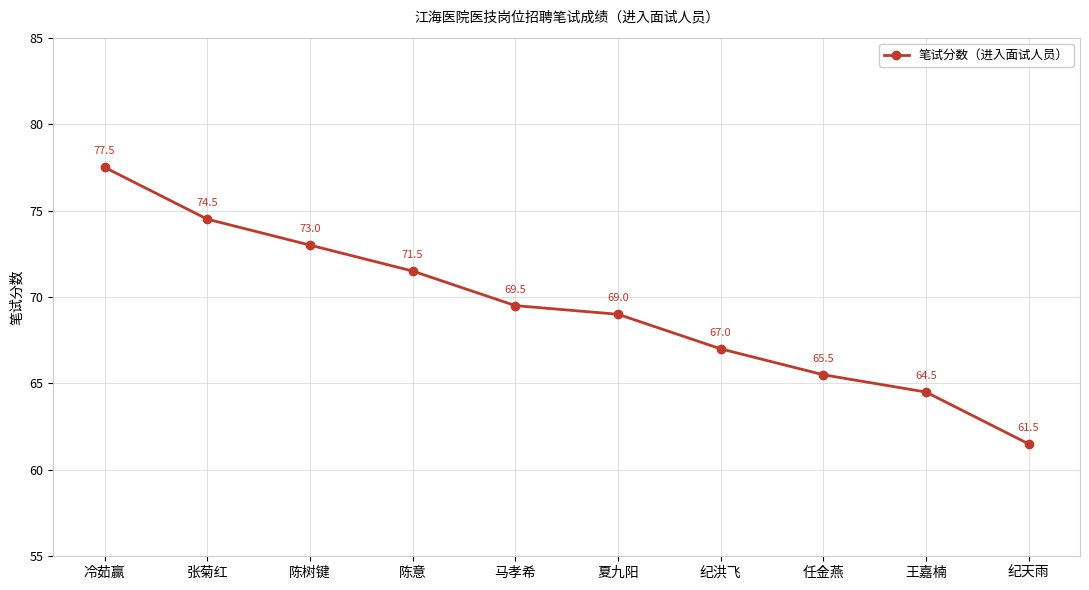

Is it true that the value at 冷茹赢 is 49.8?

False